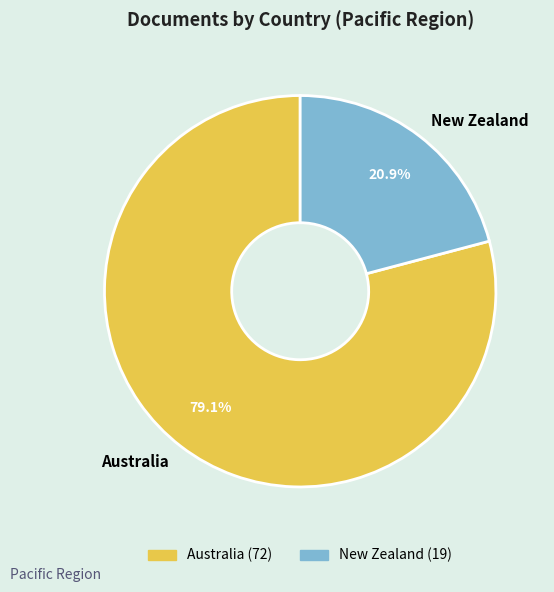

Between Australia and New Zealand, which is larger?

Australia